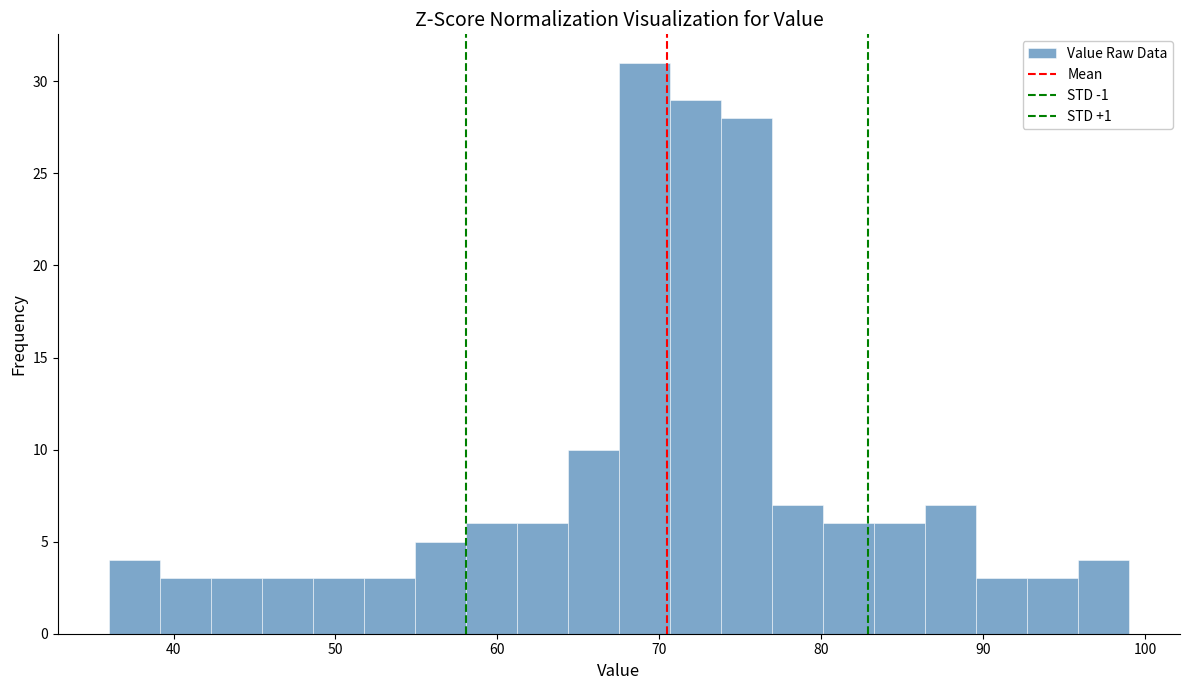

Around what value on the x-axis is the tallest bar? Give the approximate position of its centre, as read against the axis.

69